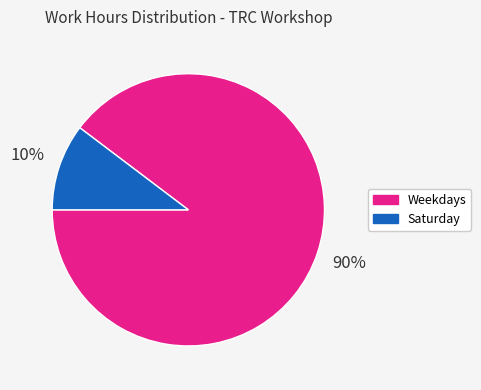

To the nearest percent, what is the average slice percentage?

50%